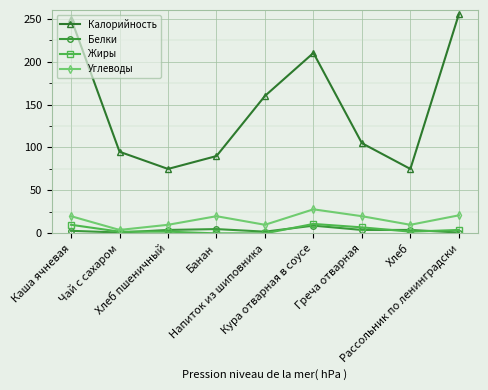

Which series has the largest range (max minus min)?

Калорийность